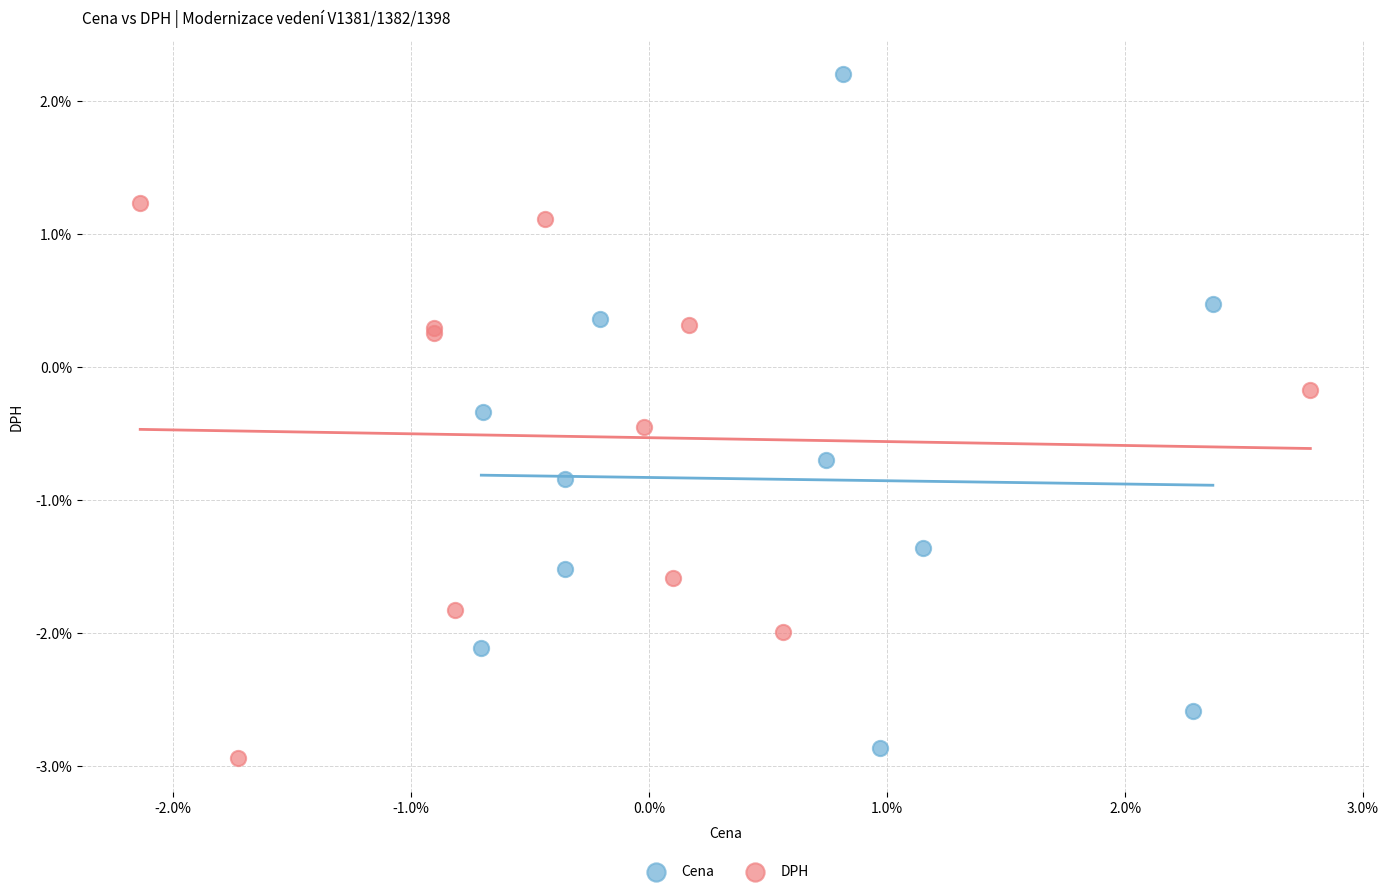

What are all the series names shown in the legend?

Cena, DPH